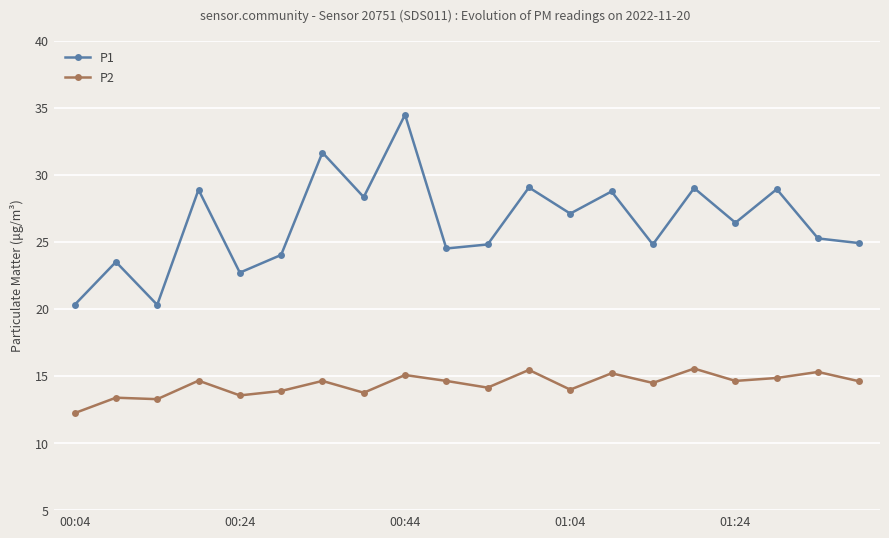

What is the value of the P1 point at the 1st from the left?

20.3